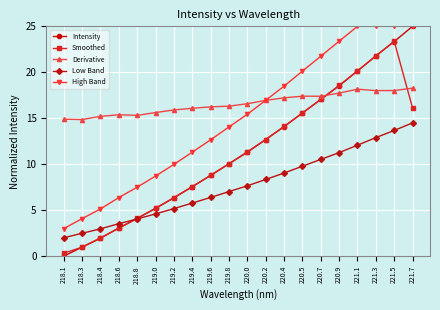

What is the maximum value shown in the chart?

25.0